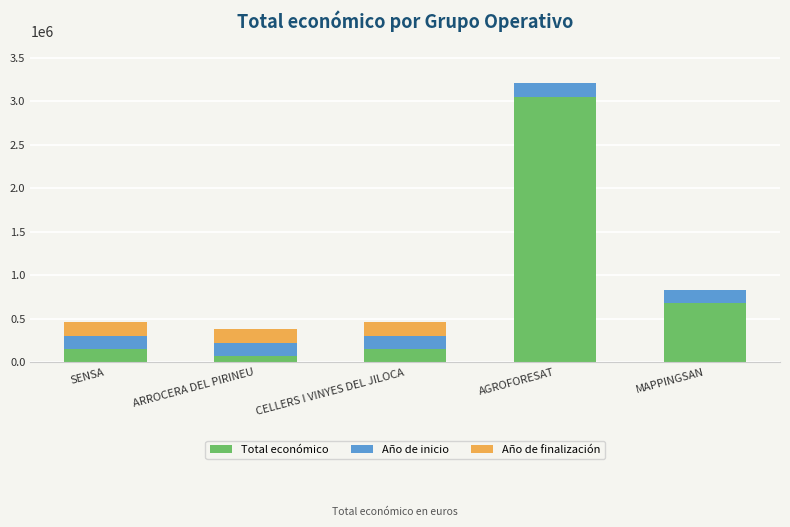

At which category is the sum across all series the highest?

AGROFORESAT